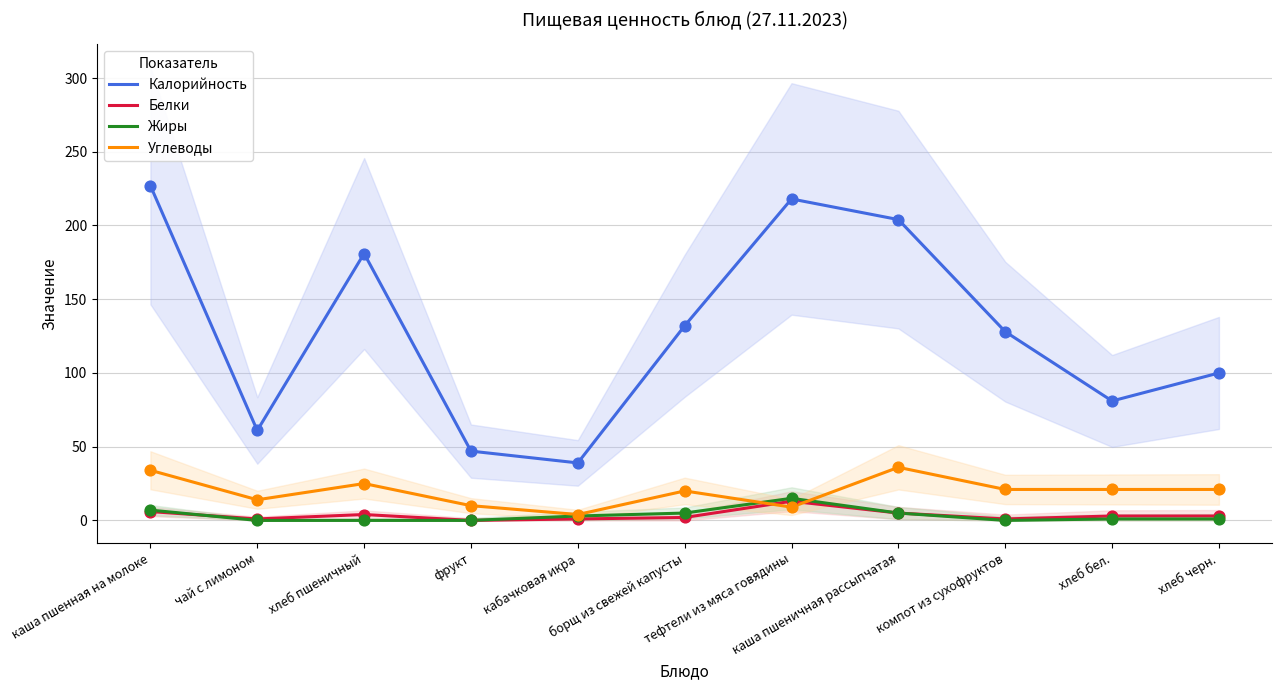

Which series reaches the minimum Y coordinate?

Белки